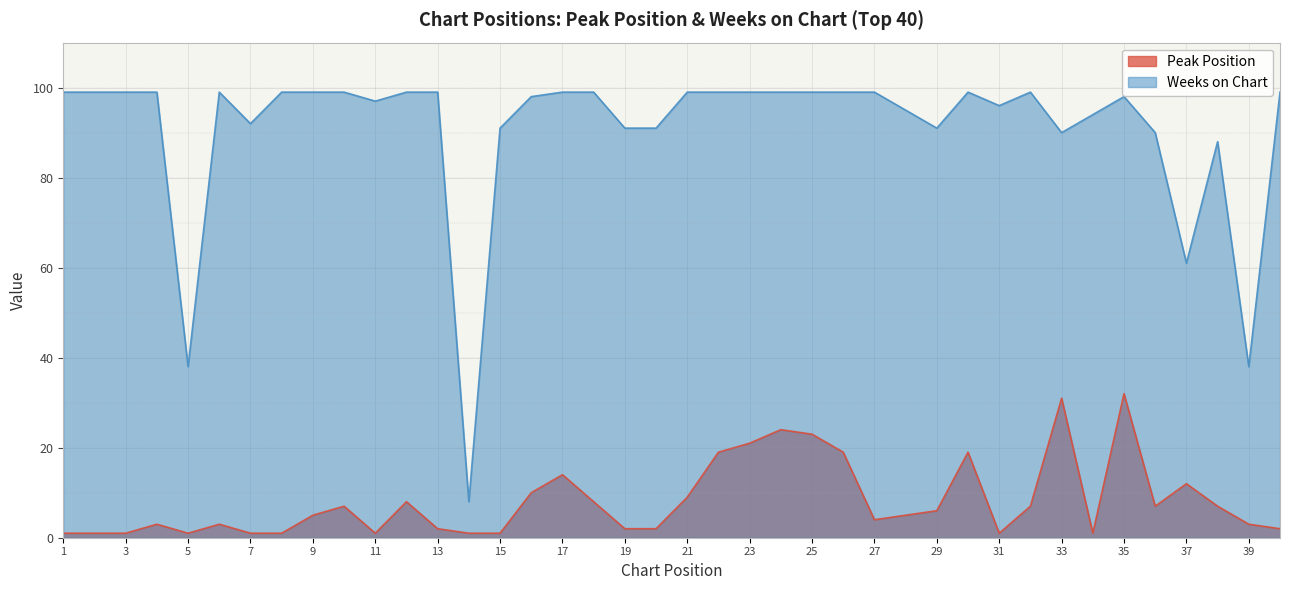

Which has a higher value, 39 or 29?

29